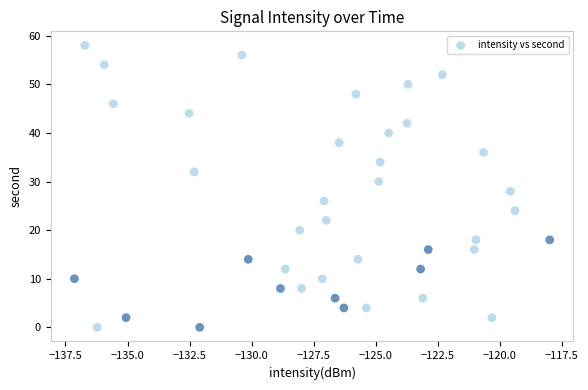

What is the range of Y values (max minus min)?

58